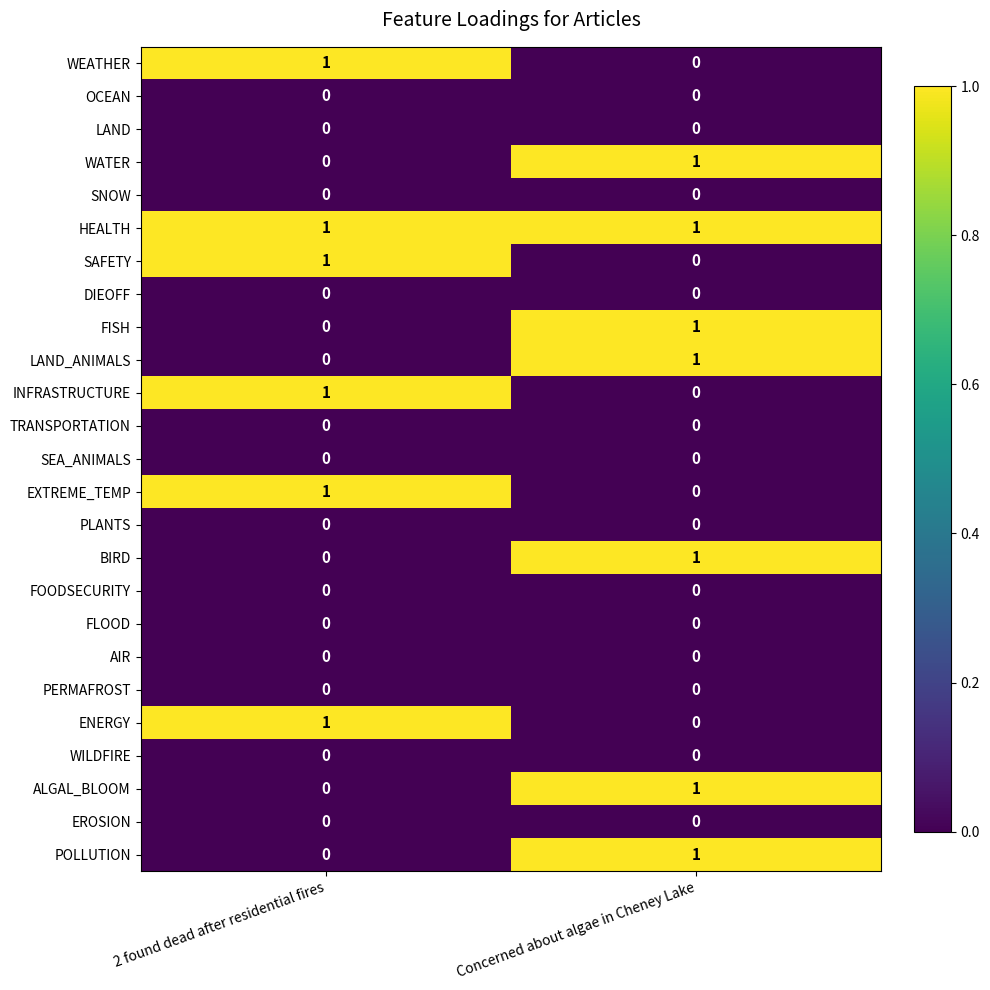

Rank the categories by ALGAL_BLOOM value from highest to lowest.

Concerned about algae in Cheney Lake, 2 found dead after residential fires